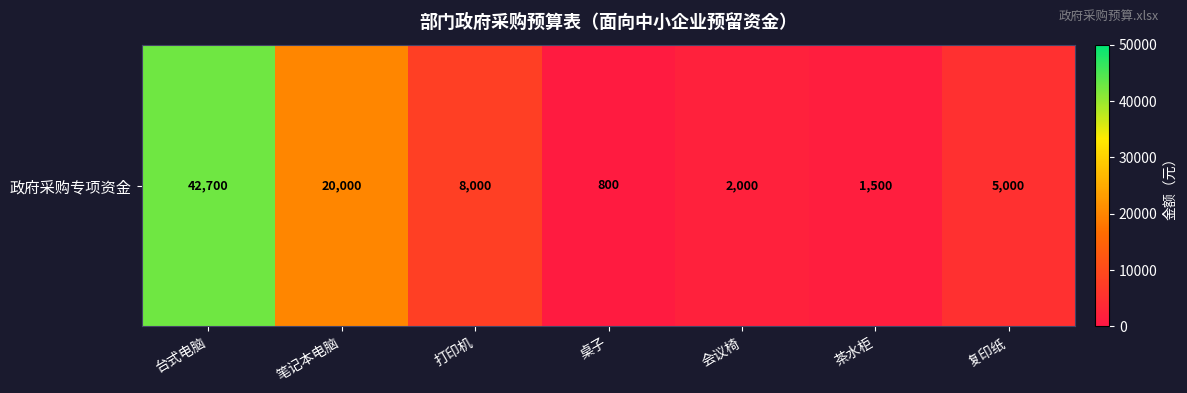

What is the sum of the values at 茶水柜 and 笔记本电脑?

21500